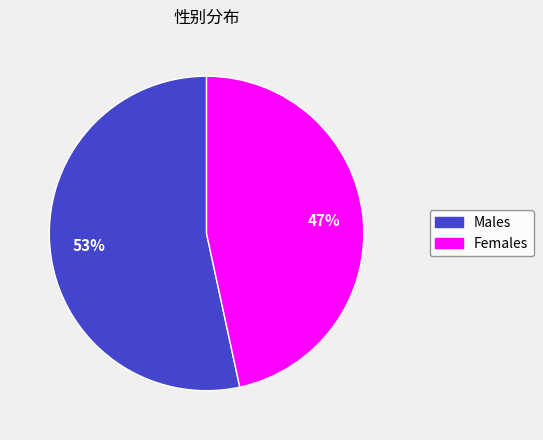

Does any single category account for the majority?

Yes